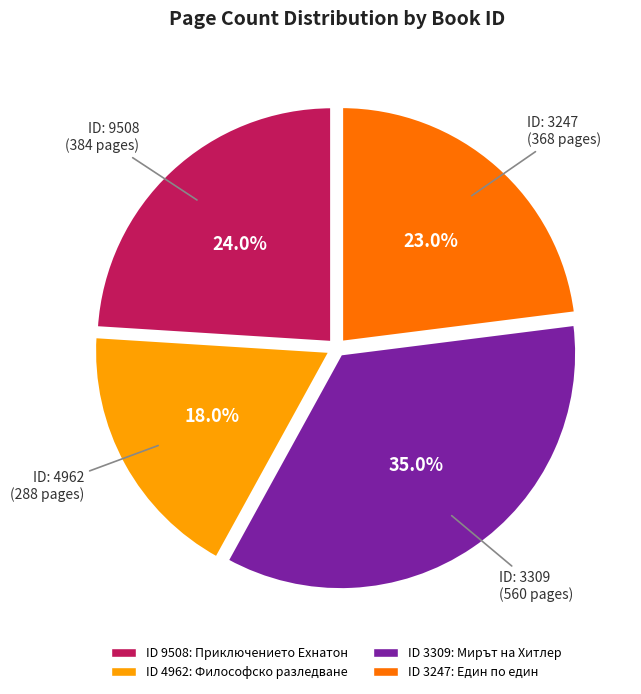

Does any single category account for the majority?

No